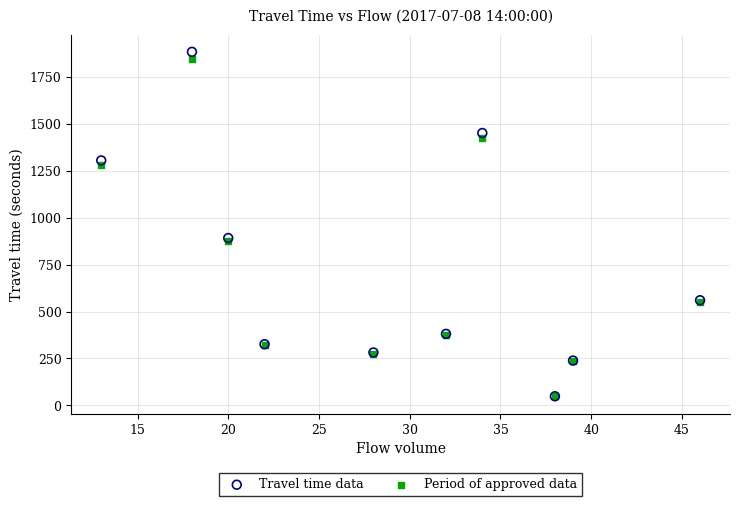

What are all the series names shown in the legend?

Travel time data, Period of approved data